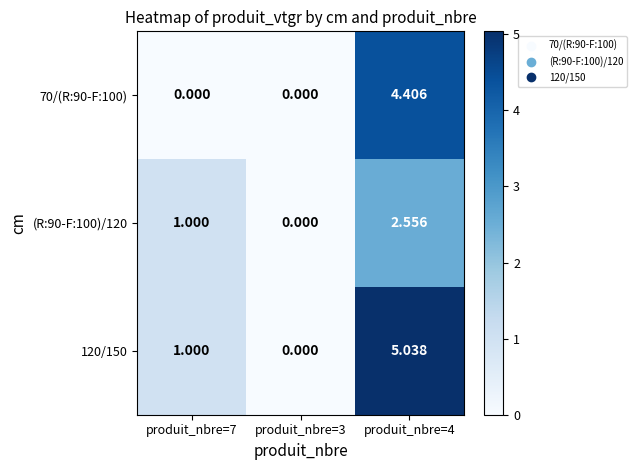

Is the value of (R:90-F:100)/120 at produit_nbre=3 greater than the value of 120/150 at produit_nbre=4?

No